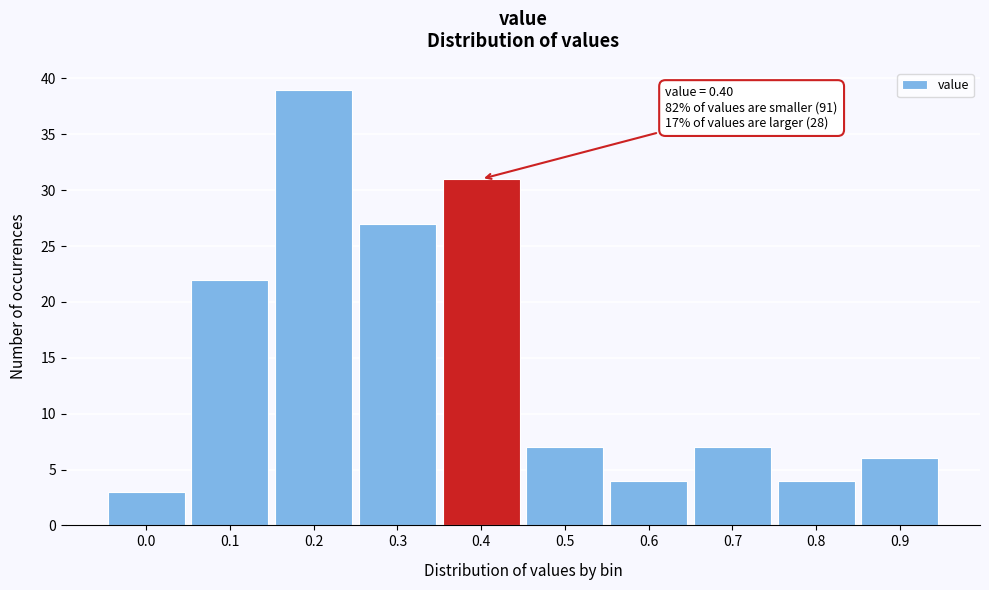

Reading right to left, extract all data points from this chart.

6	4	7	4	7	31	27	39	22	3